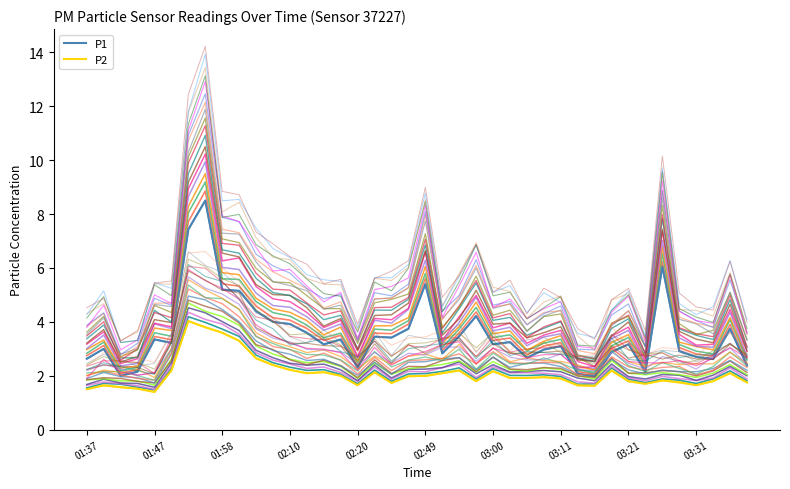

Is this an area chart (filled region under the line)?

No